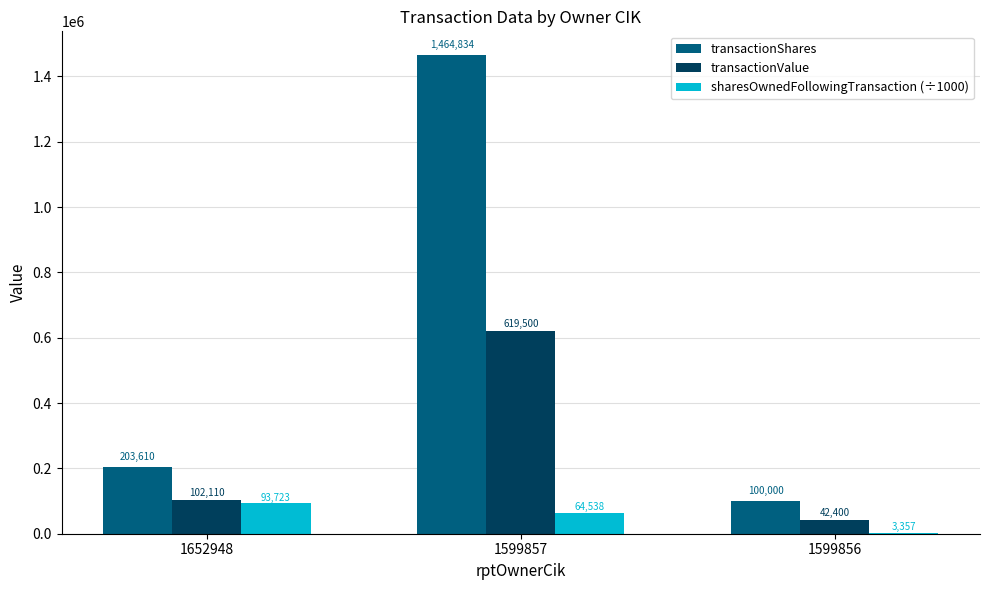

Is the value of sharesOwnedFollowingTransaction (÷1000) at 1599856 greater than the value of transactionShares at 1599857?

No